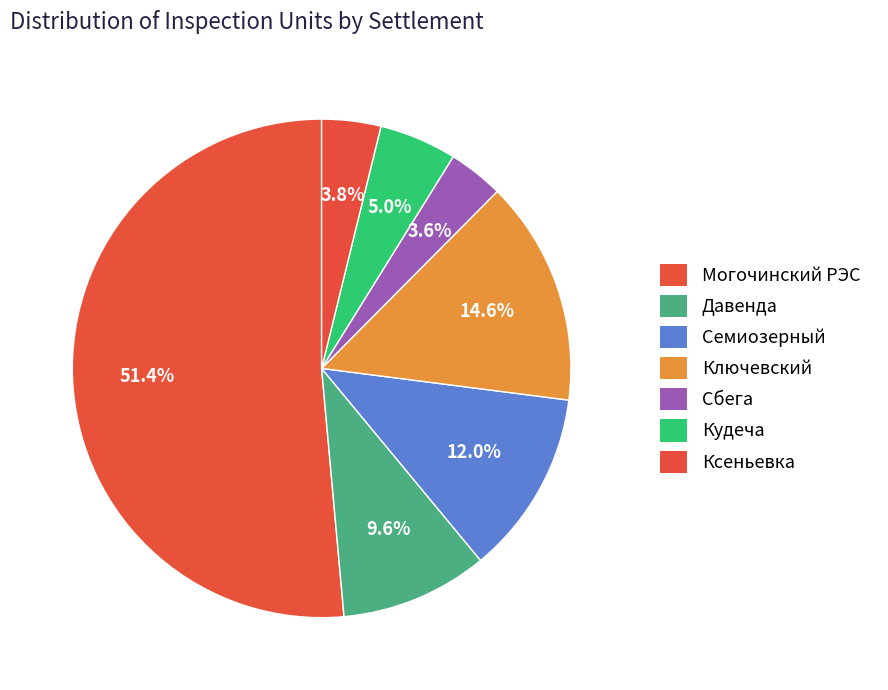

To the nearest percent, what is the difference between the Ключевский and Ксеньевка slice percentages?

11%